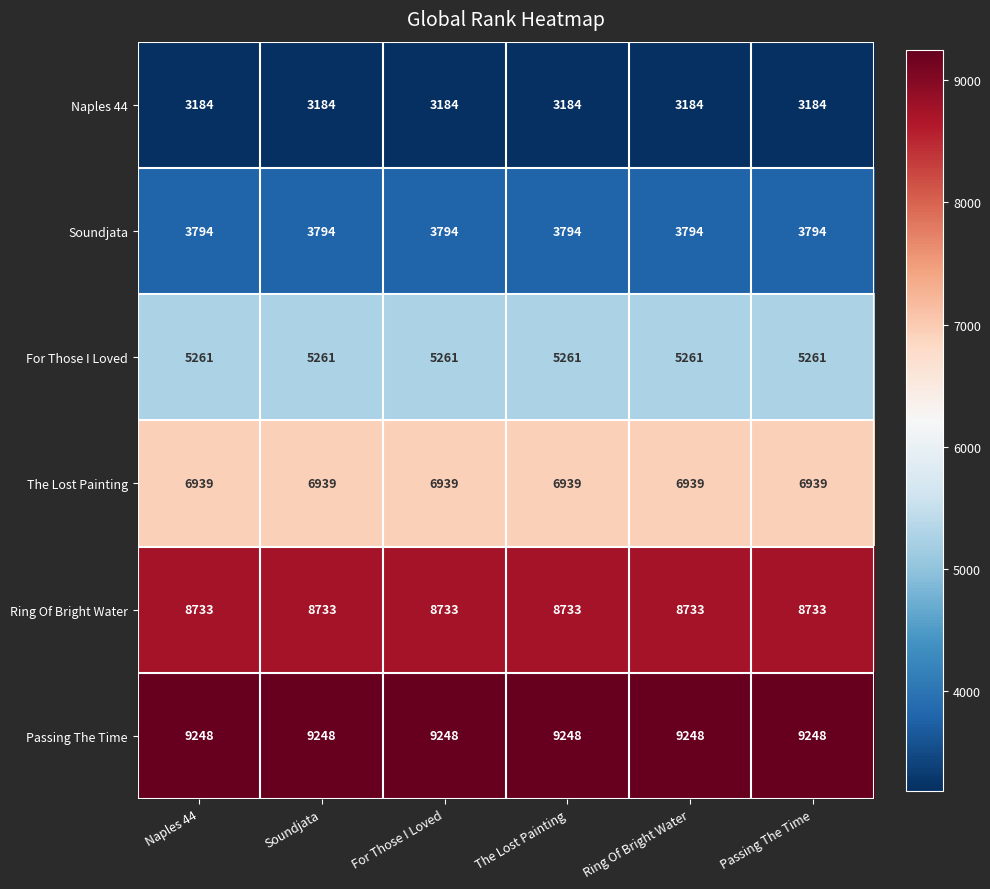

True or false: Soundjata has a value of 6317 at Ring Of Bright Water.

False